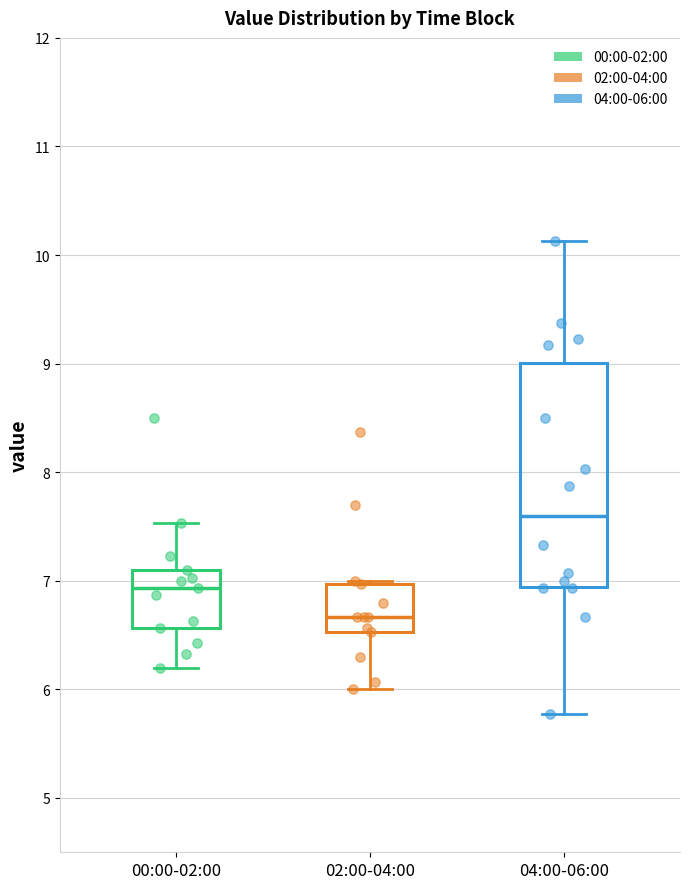

Which box is the tallest, from its lower edge to its upper edge?

04:00-06:00